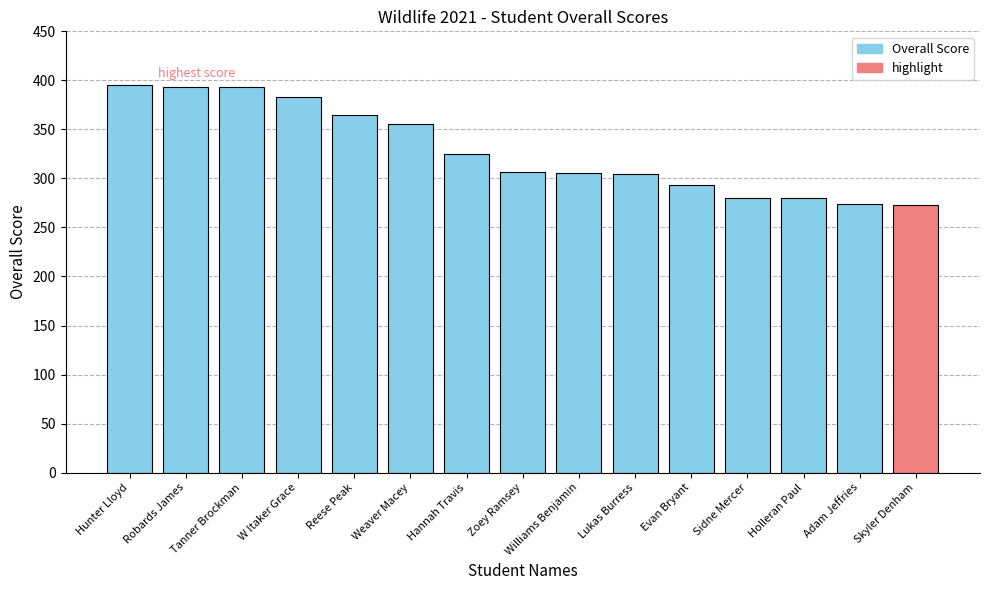

What is the smallest value displayed?

273